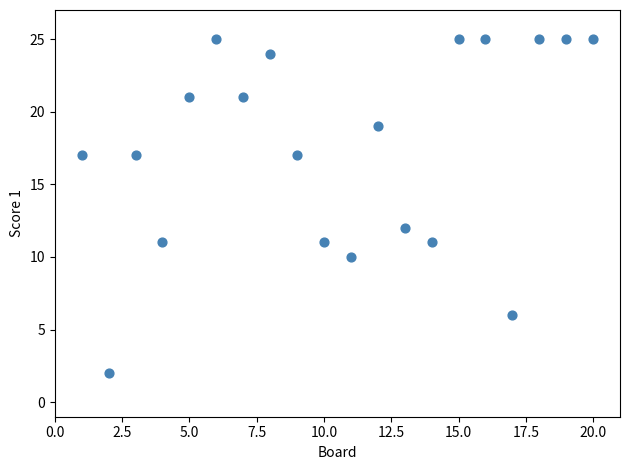

What is the range of X values (max minus min)?

19